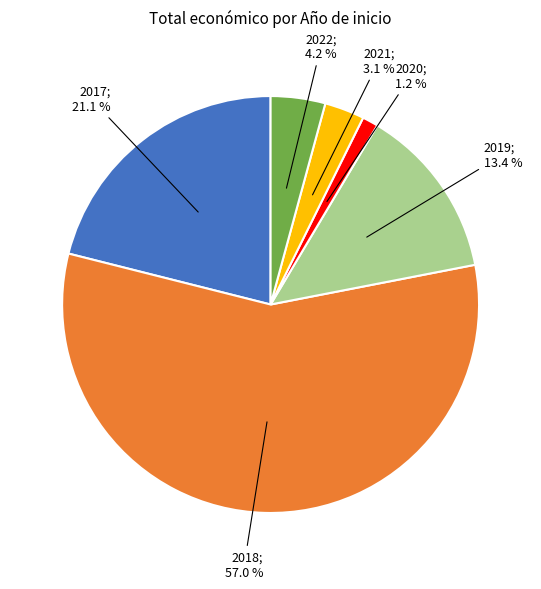

Is there a majority slice in this chart?

Yes